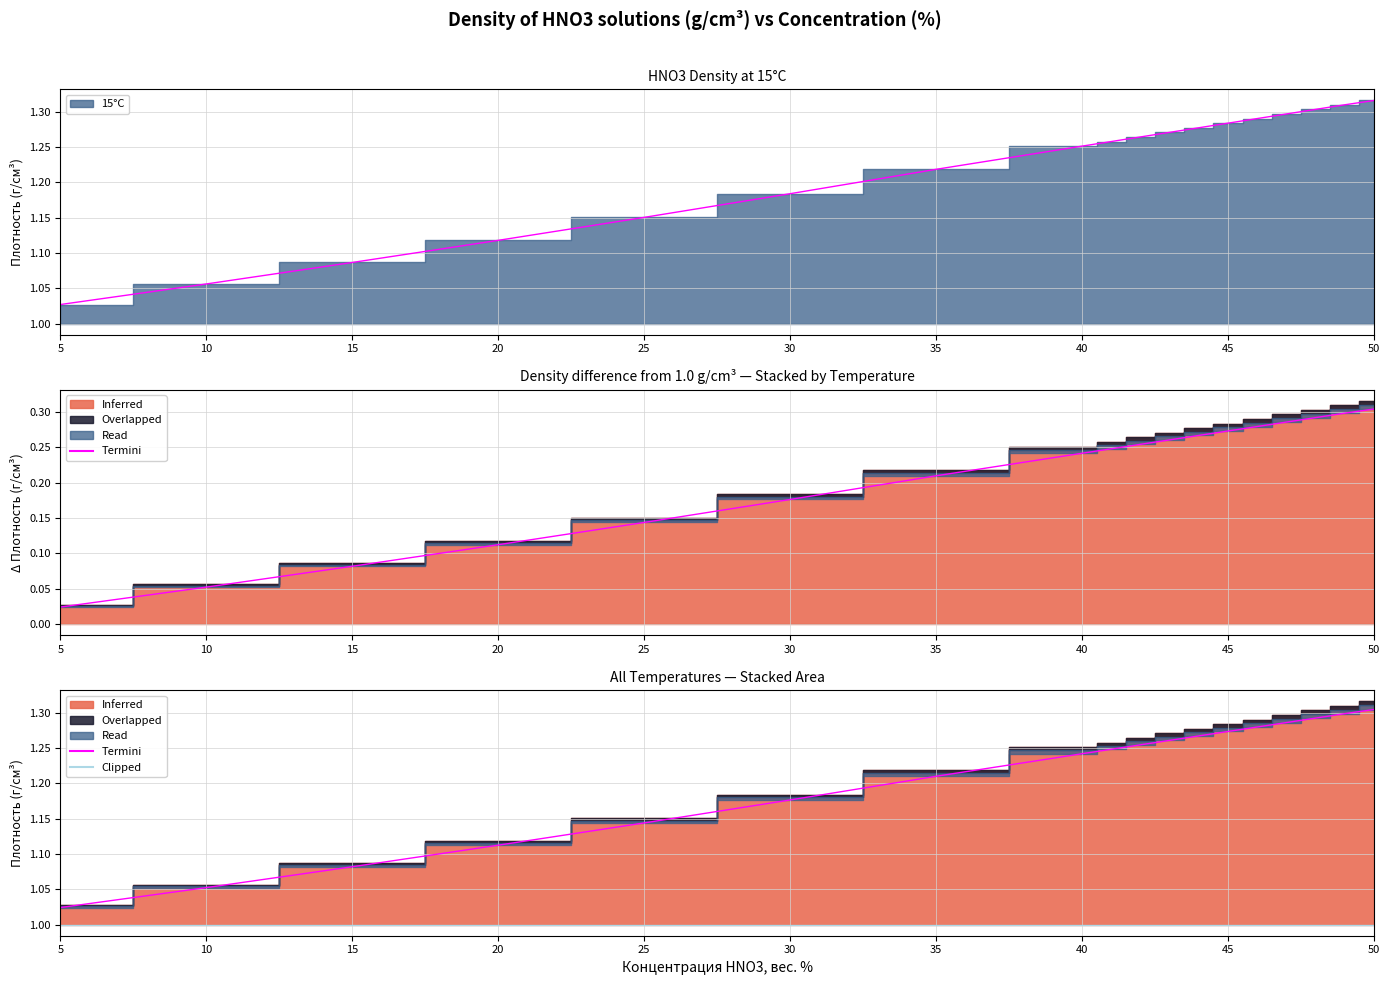

True or false: 25°C and 15°C intersect in this chart.

False